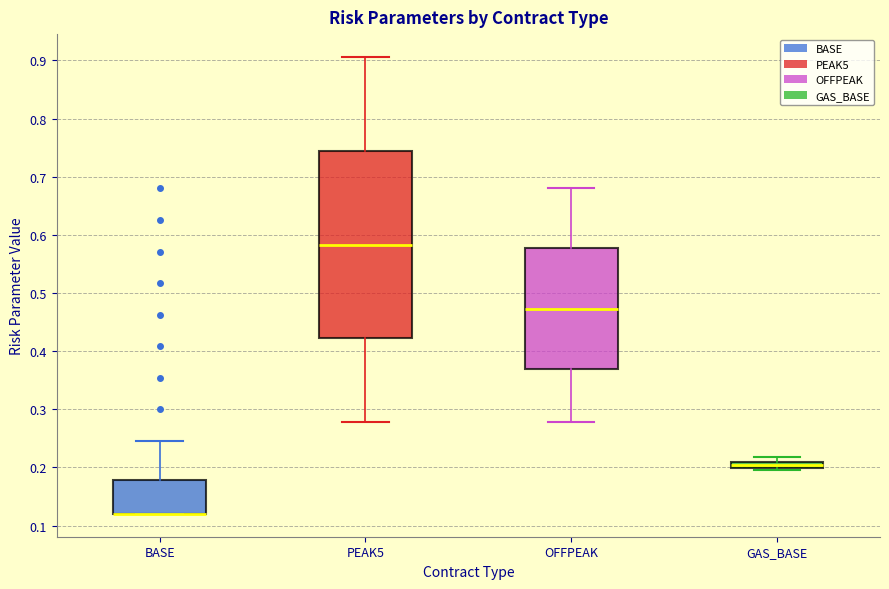

Where is the lower edge of the box for GAS_BASE on the y-axis? The values are not printed on the chart, so give them approximately, as read against the axis.

0.20